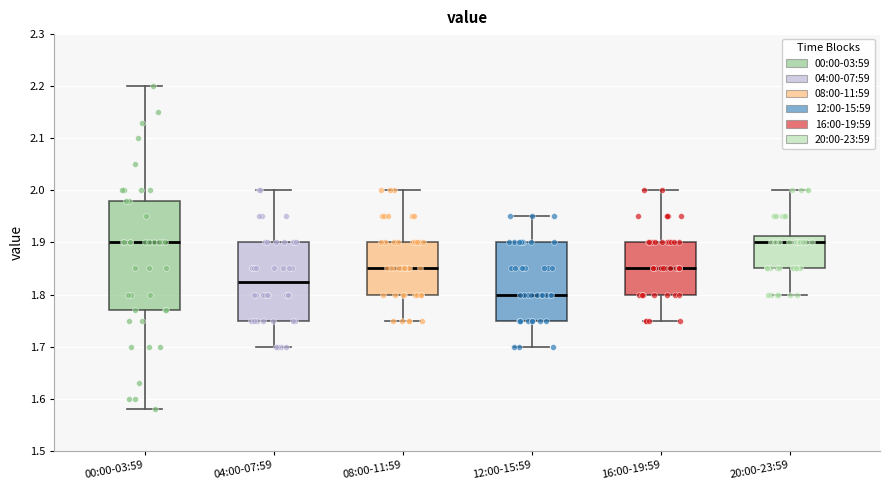

Reading left to right, read every box against the y-axis: the position of its median line, the range the box covers, and the ends of its whiskers. The values are not printed on the chart, so give them approximately, as read against the axis.

00:00-03:59: median 1.90, box 1.77 to 1.98, whiskers 1.58 to 2.20
04:00-07:59: median 1.83, box 1.75 to 1.90, whiskers 1.70 to 2.00
08:00-11:59: median 1.85, box 1.80 to 1.90, whiskers 1.75 to 2.00
12:00-15:59: median 1.80, box 1.75 to 1.90, whiskers 1.70 to 1.95
16:00-19:59: median 1.85, box 1.80 to 1.90, whiskers 1.75 to 2.00
20:00-23:59: median 1.90, box 1.85 to 1.91, whiskers 1.80 to 2.00